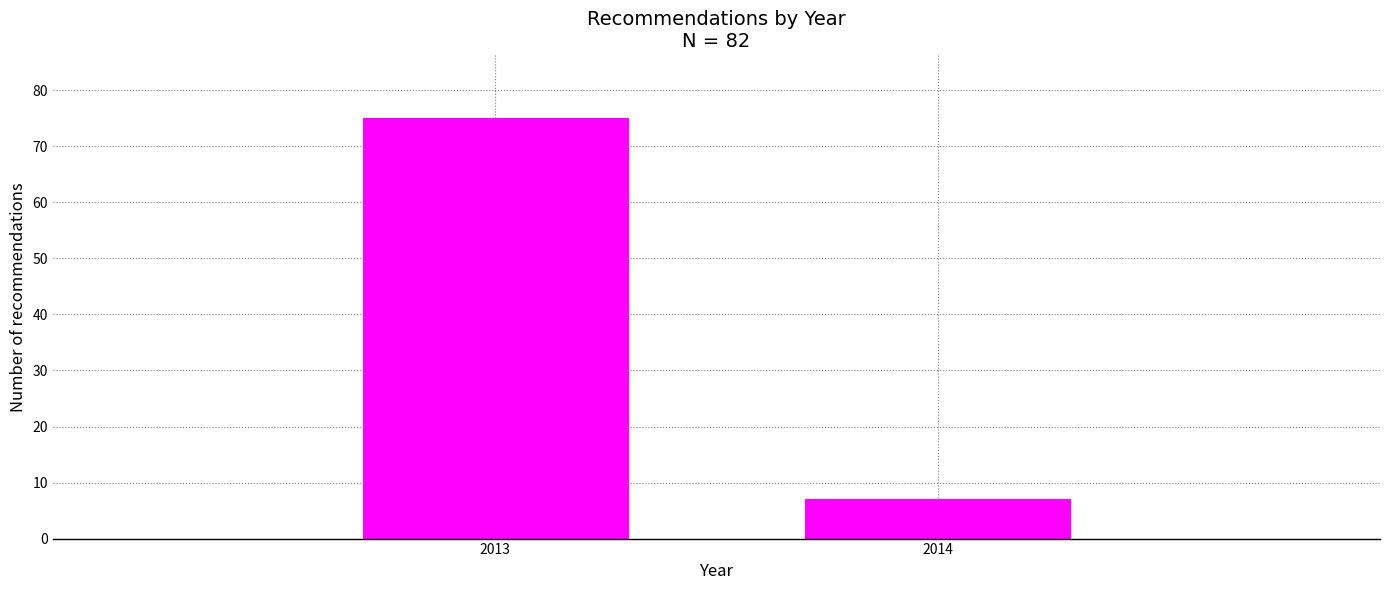

Reading left to right, list all the values displayed in this chart.

2013=75	2014=7